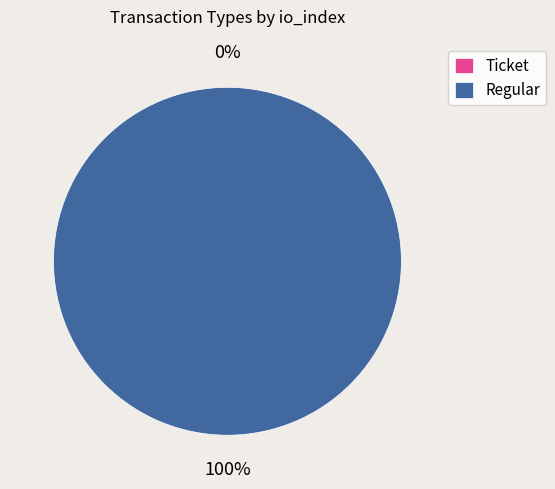

To the nearest percent, what is the average slice percentage?

50%